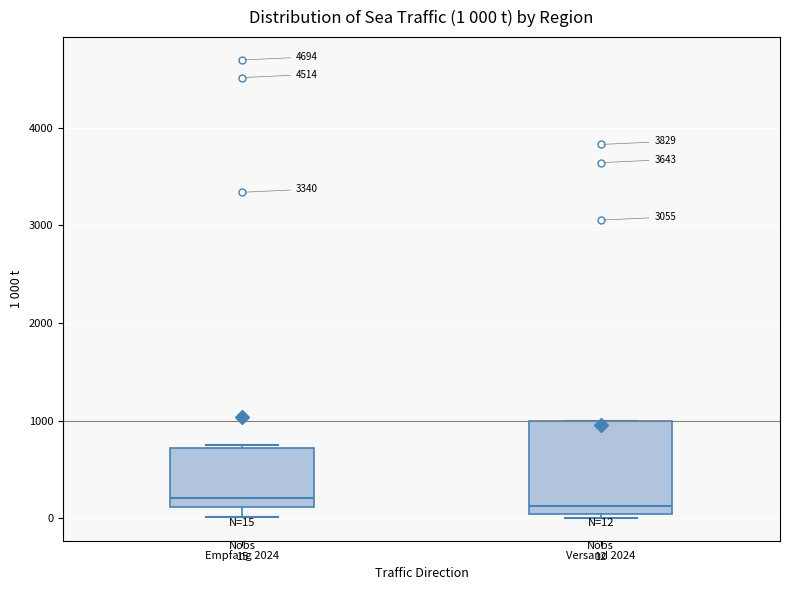

Comparing the boxes themselves (not the whiskers), which one is the tallest?

Versand 2024